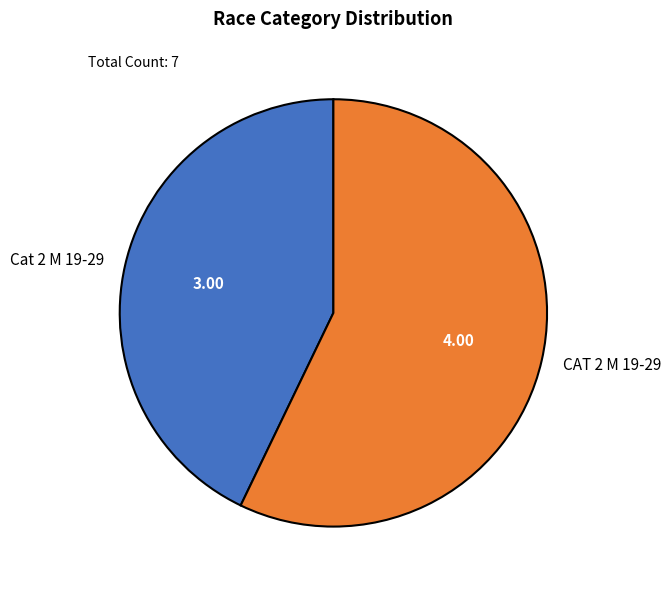

Which slice is the smallest?

Cat 2 M 19-29